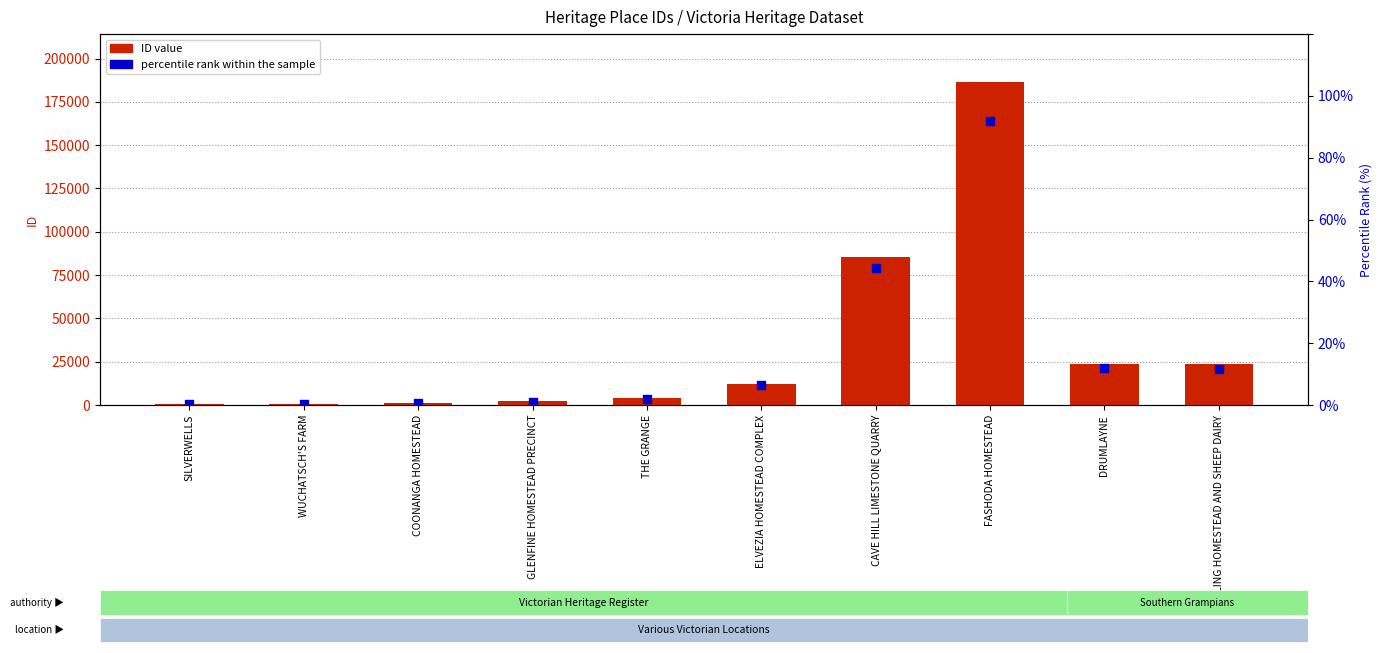

At how many categories does at least one series exceed 42757?

2